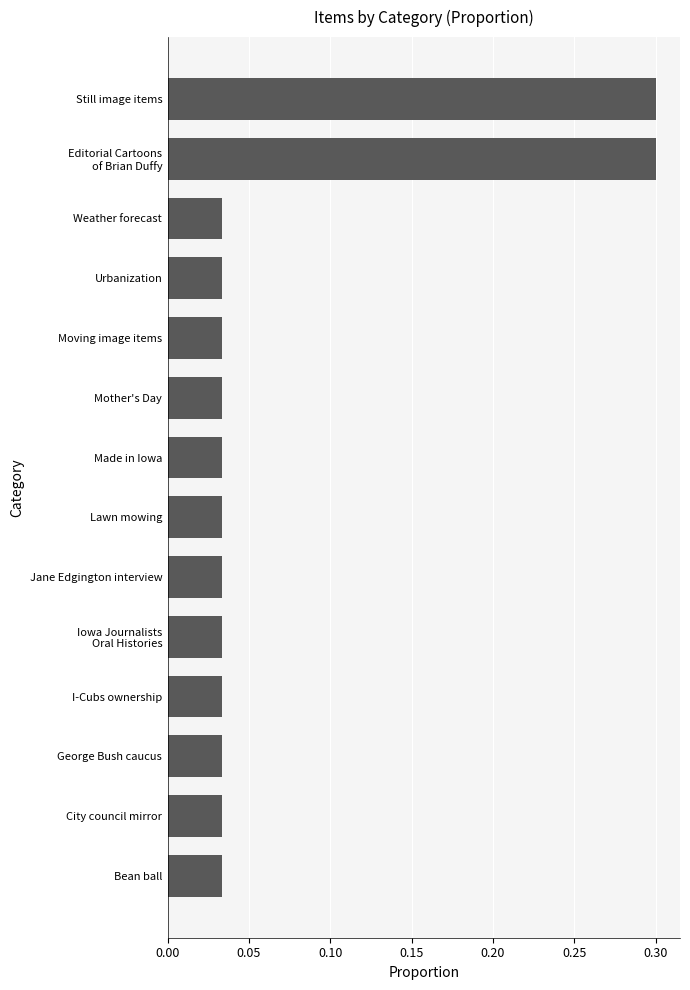

What is the difference between the second highest and second lowest values?

0.3